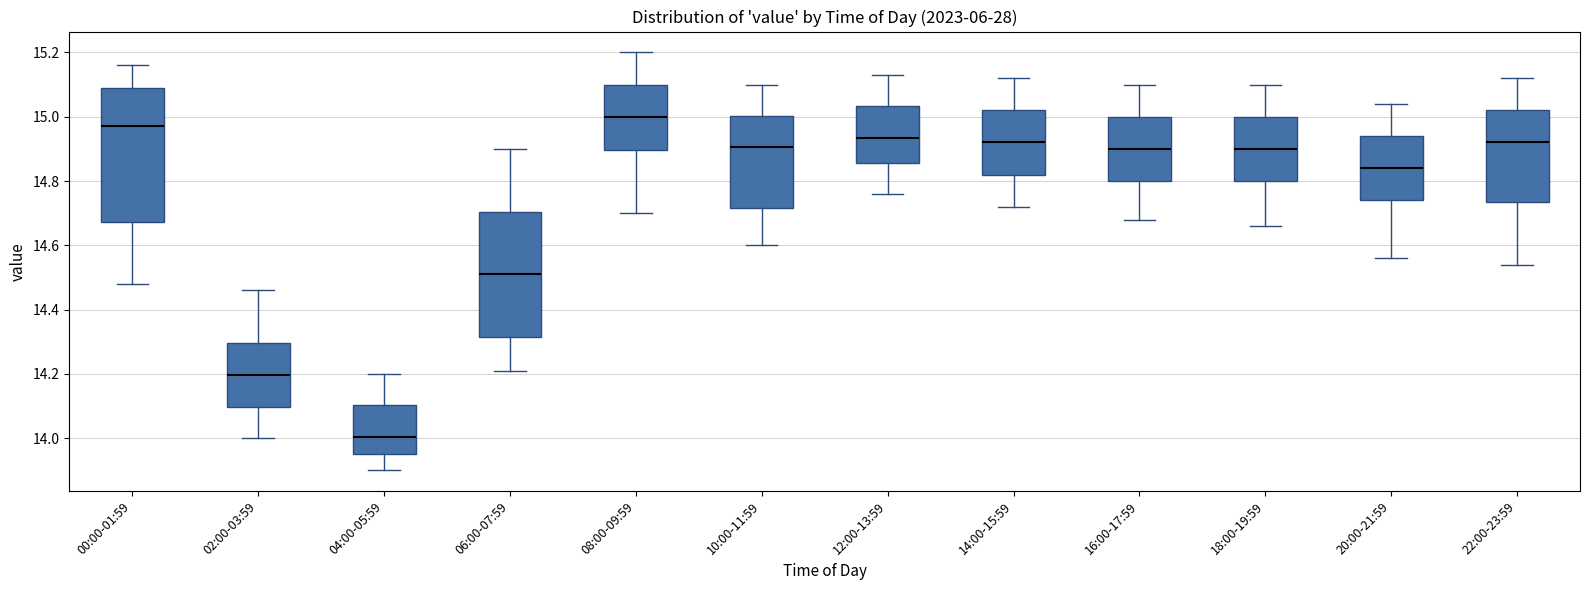

Which box's median line is the highest?

08:00-09:59